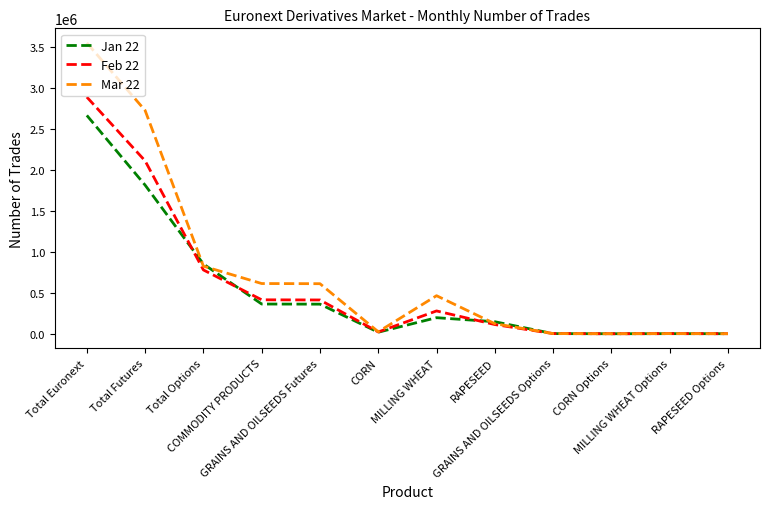

Between Total Euronext and COMMODITY PRODUCTS, which series saw the biggest shift?

Mar 22